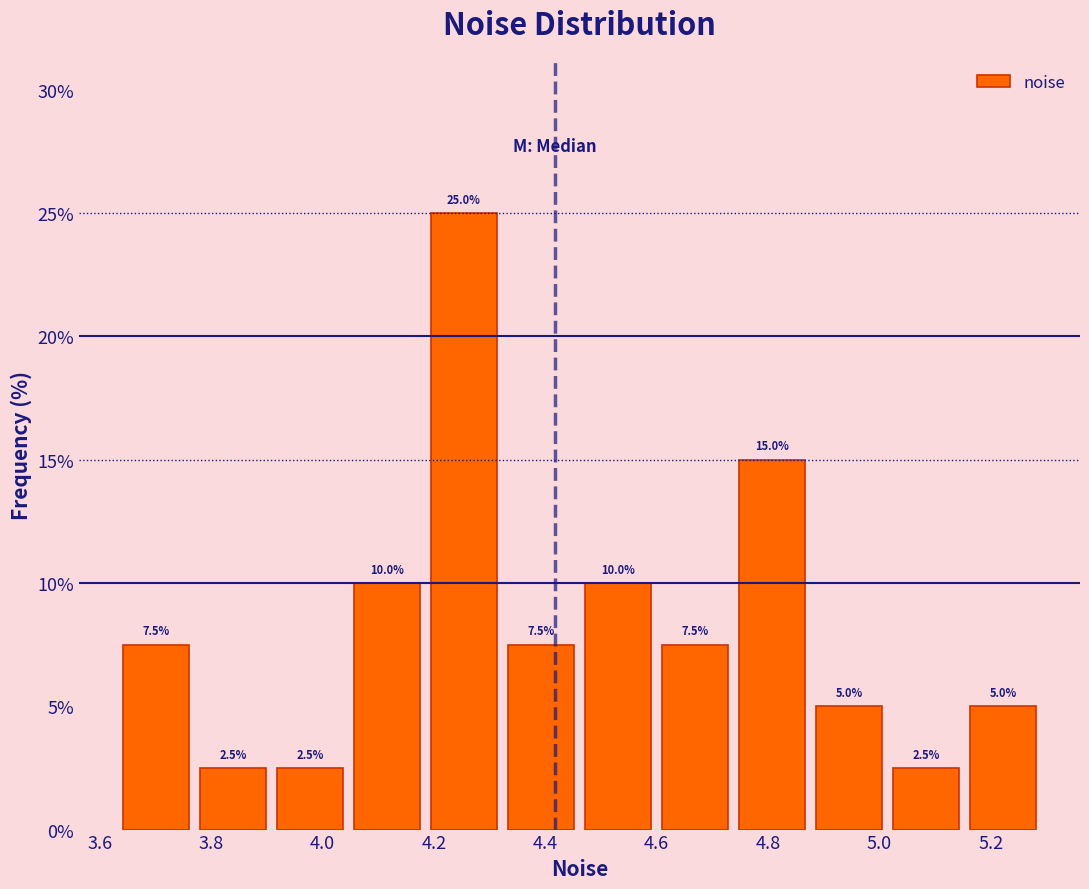

Reading left to right, list every bar in this chart as the range it spans on the x-axis followed by its height. The bar edges are not printed on the chart, so give them approximately, as read against the axis.

3.64 to 3.78: 7.5
3.78 to 3.90: 2.5
3.90 to 4.04: 2.5
4.04 to 4.18: 10.0
4.18 to 4.32: 25.0
4.32 to 4.46: 7.5
4.46 to 4.60: 10.0
4.60 to 4.74: 7.5
4.74 to 4.88: 15.0
4.88 to 5.02: 5.0
5.02 to 5.16: 2.5
5.16 to 5.30: 5.0